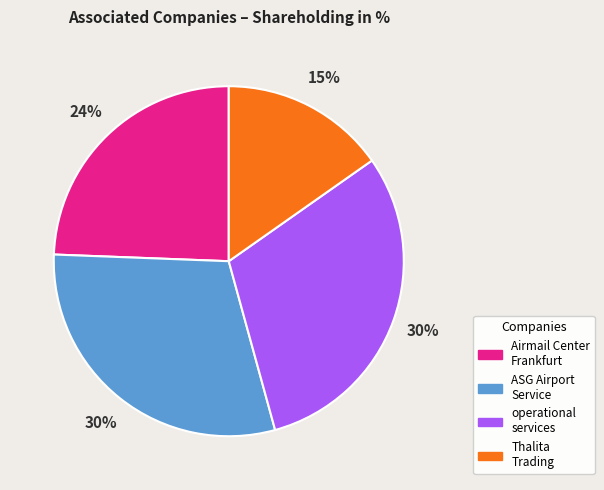

To the nearest percent, what is the difference between the largest and smallest slice percentages?

15%